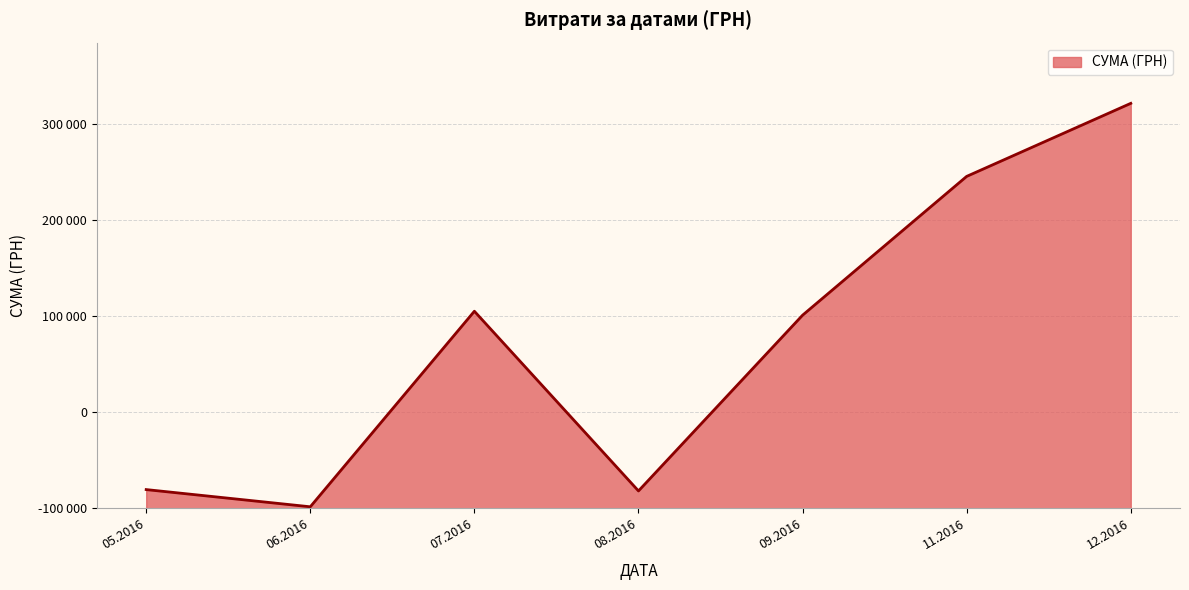

Does the chart have visible grid lines?

Yes